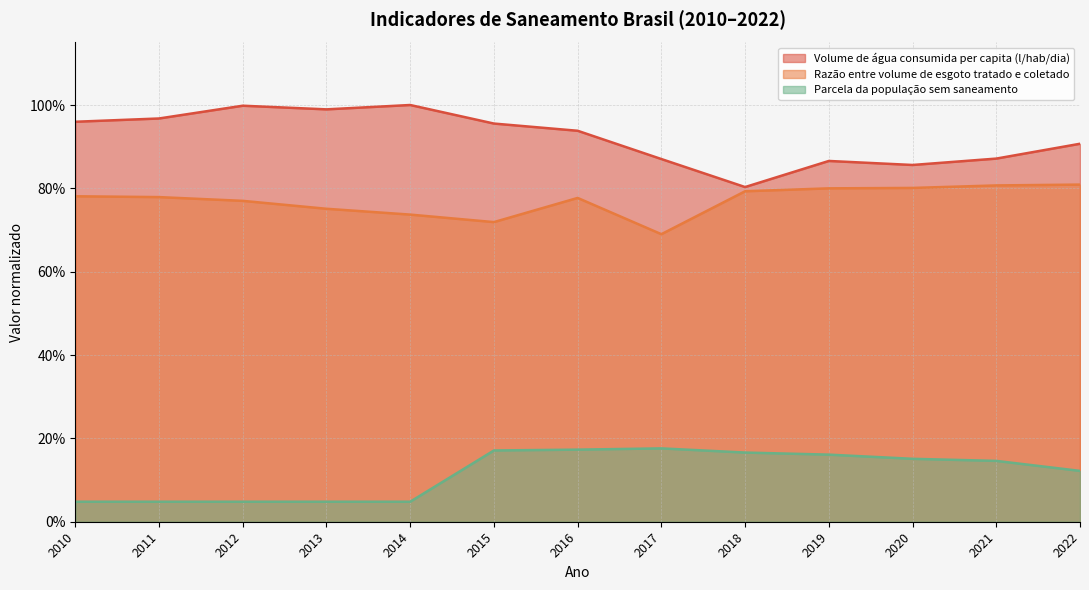

Which series changed the most between 2015 and 2018?

Volume de água consumida per capita (l/hab/dia)